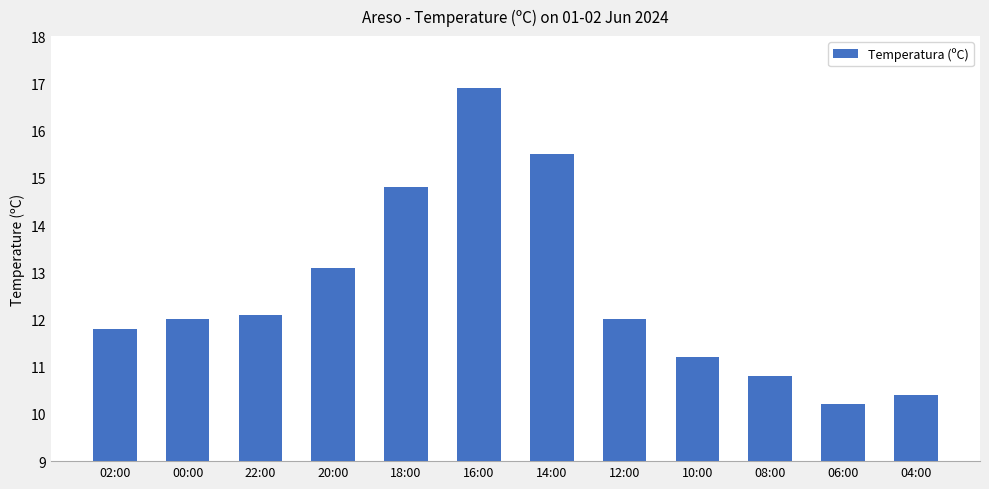

Reading left to right, transcribe all the data shown in this chart.

11.8	12.0	12.1	13.1	14.8	16.9	15.5	12.0	11.2	10.8	10.2	10.4